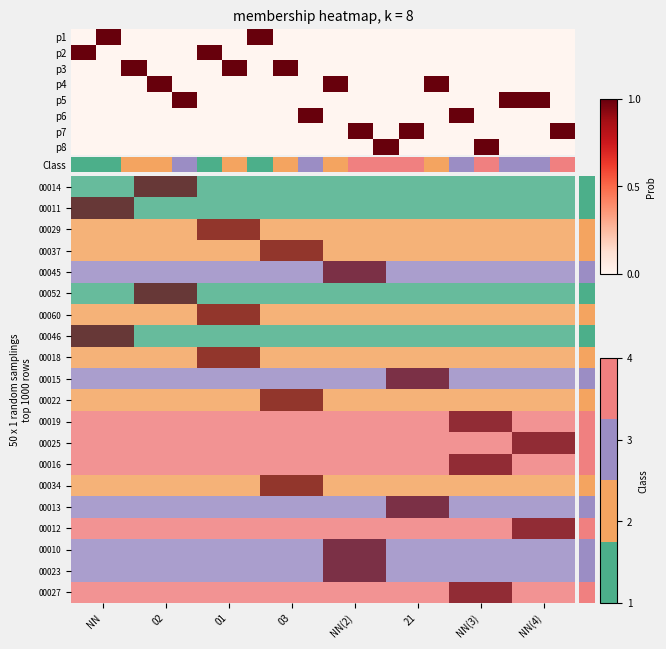

What is the difference between the highest and lowest values at 01?

1